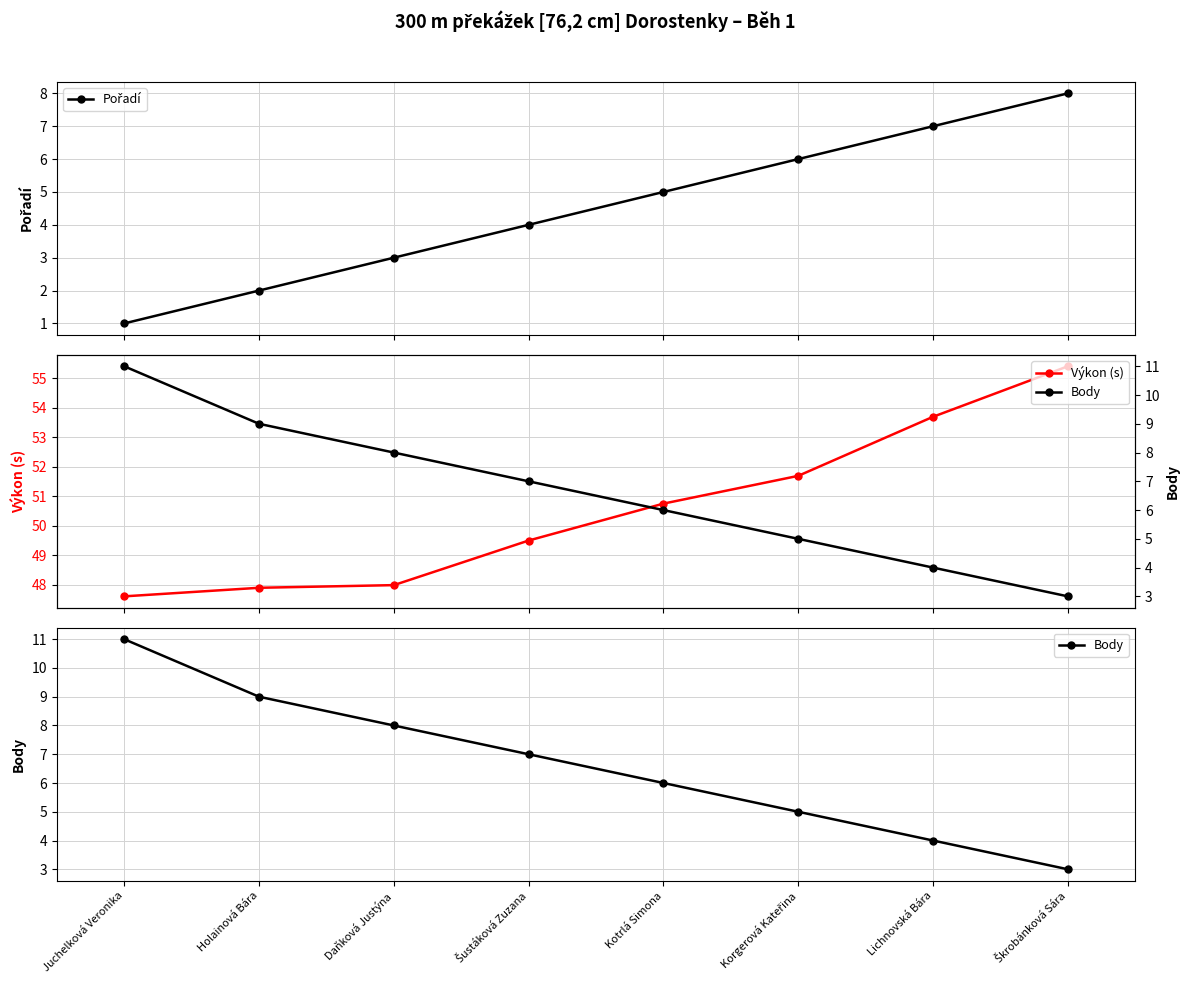

Reading right to left, transcribe all the data shown in this chart.

Pořadí: 8.0	7.0	6.0	5.0	4.0	3.0	2.0	1.0
Výkon (s): 55.4	53.7	51.7	50.8	49.5	48.0	47.9	47.6
Body: 3.0	4.0	5.0	6.0	7.0	8.0	9.0	11.0